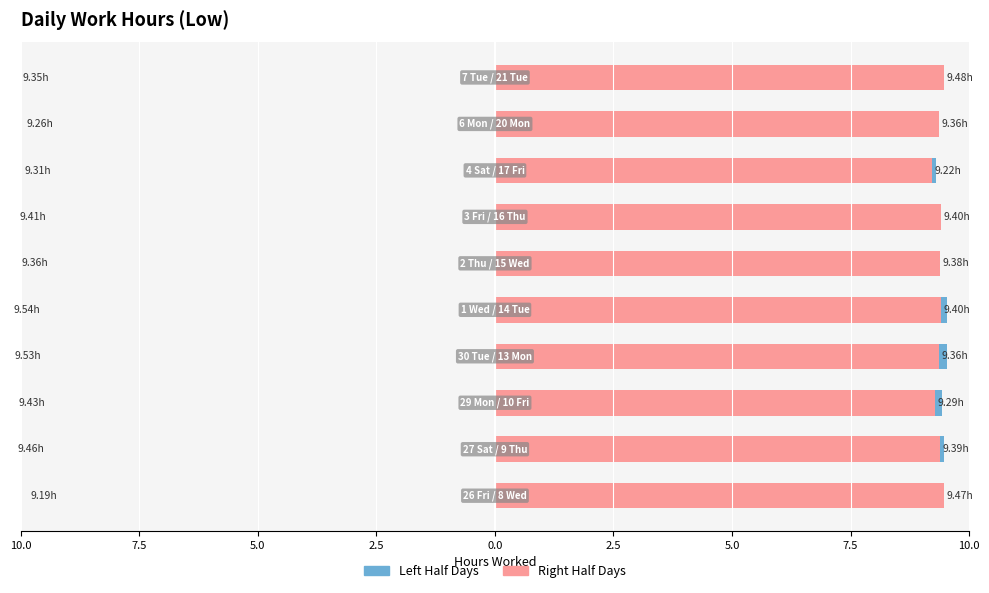

Is it true that Start Work (Right Half) equals 4.6 at 7.5?

False